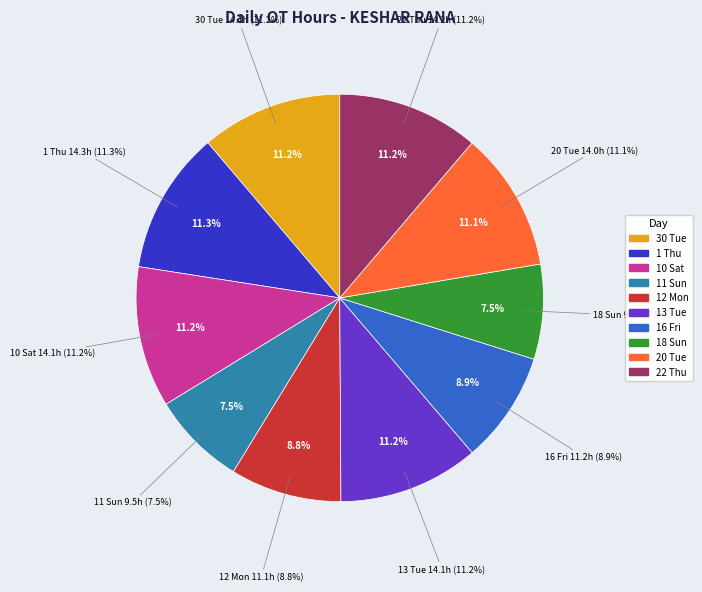

To the nearest percent, what is the difference between the 18 Sun and 20 Tue slice percentages?

4%